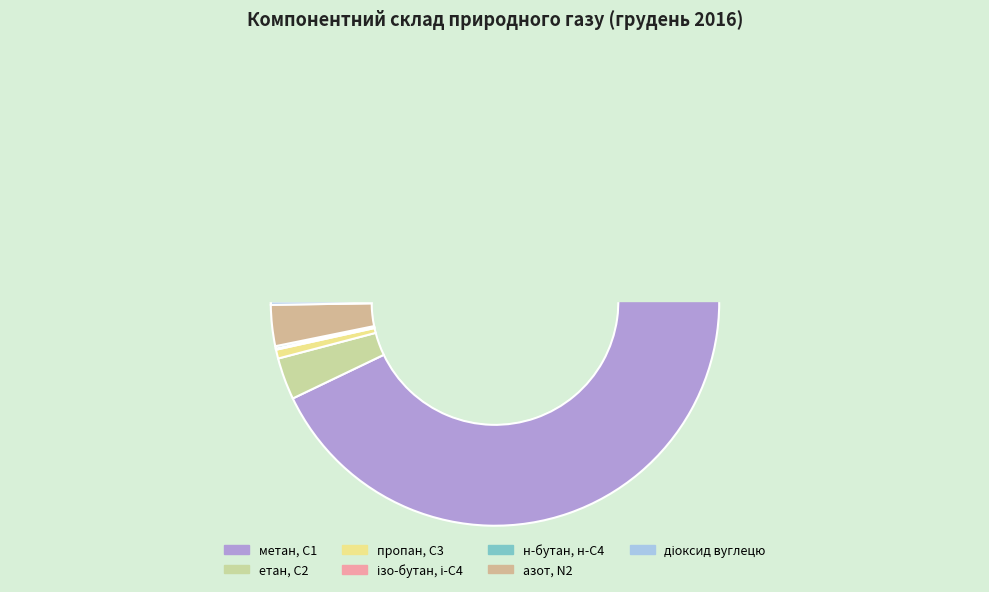

What is the majority slice?

метан, С1